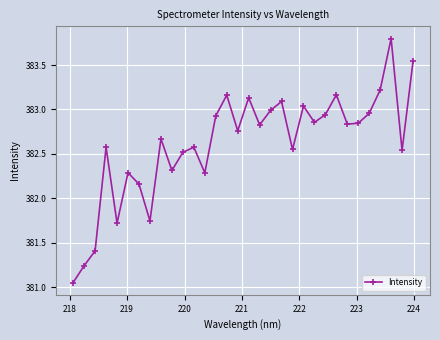

What is the difference between the maximum and second lowest values?

2.6